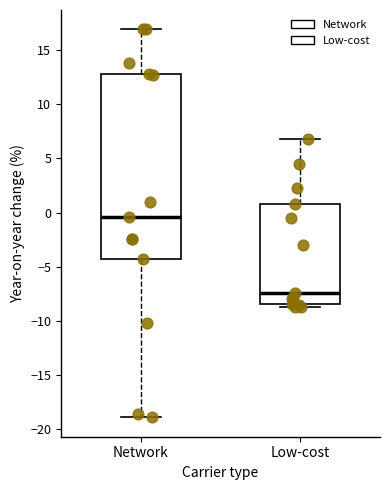

Reading left to right, transcribe this box plot: for each box, give where its median line is, the range the box spans, and where its two whiskers end, as read against the y-axis. The values are not printed on the chart, so give them approximately, as read against the axis.

Network: median -0.5, box -4.5 to 13.0, whiskers -19.0 to 17.0
Low-cost: median -7.5, box -8.5 to 1.0, whiskers -8.5 (just below the box's lower edge) to 7.0